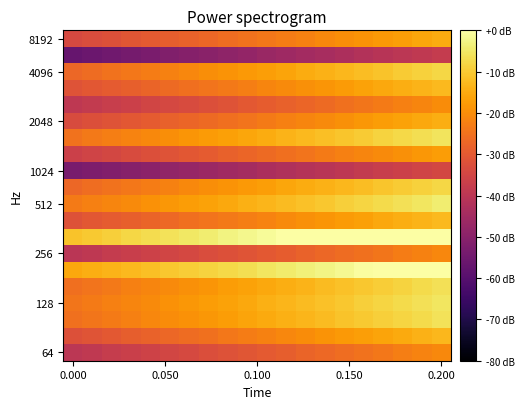

How many data points does each series have?

20